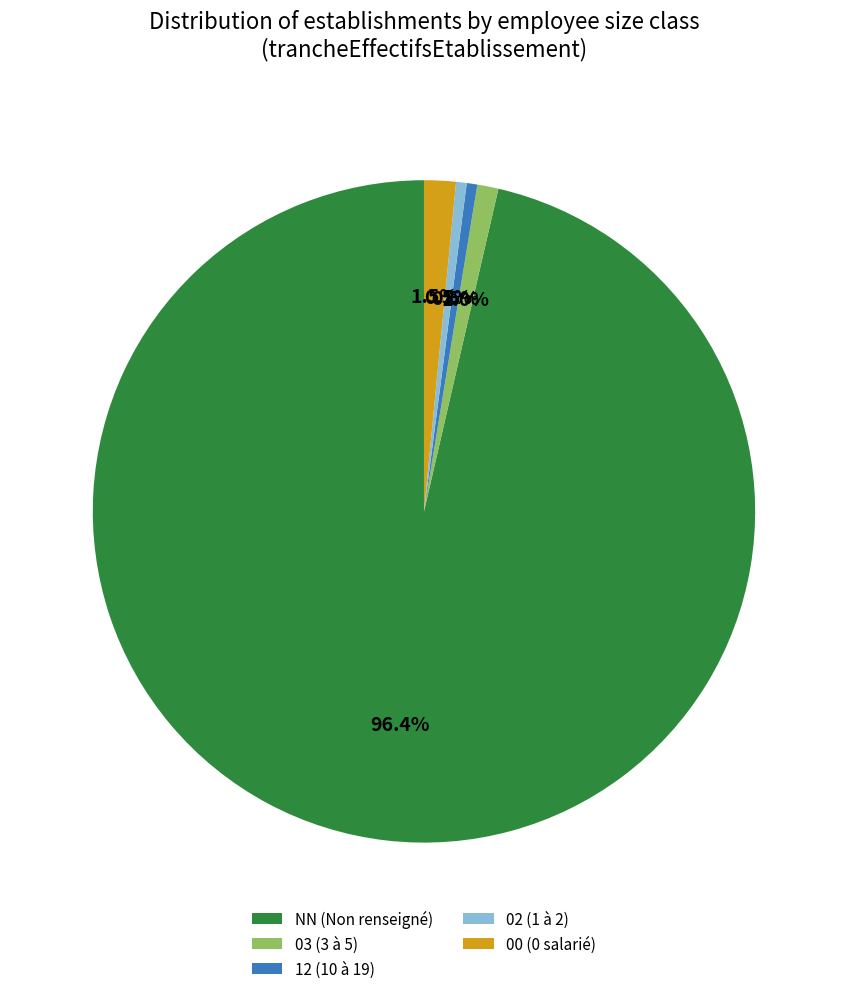

What is the ratio of the value at NN to the value at 12?

187.0